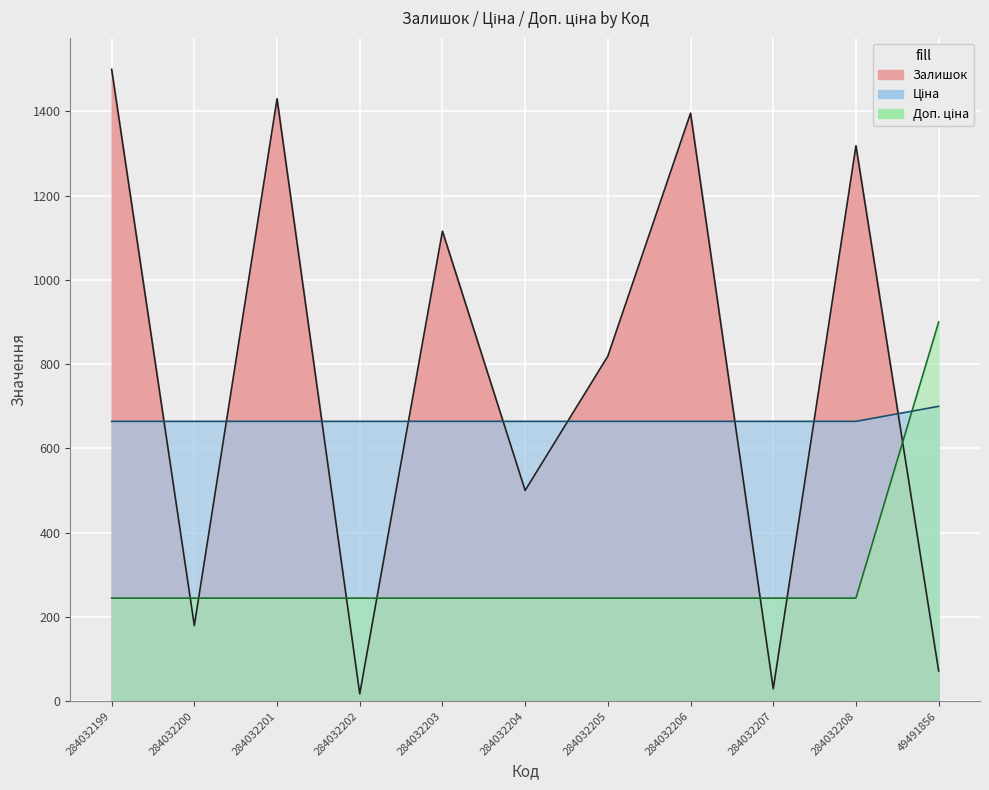

Which label corresponds to the largest value in the chart?

284032199